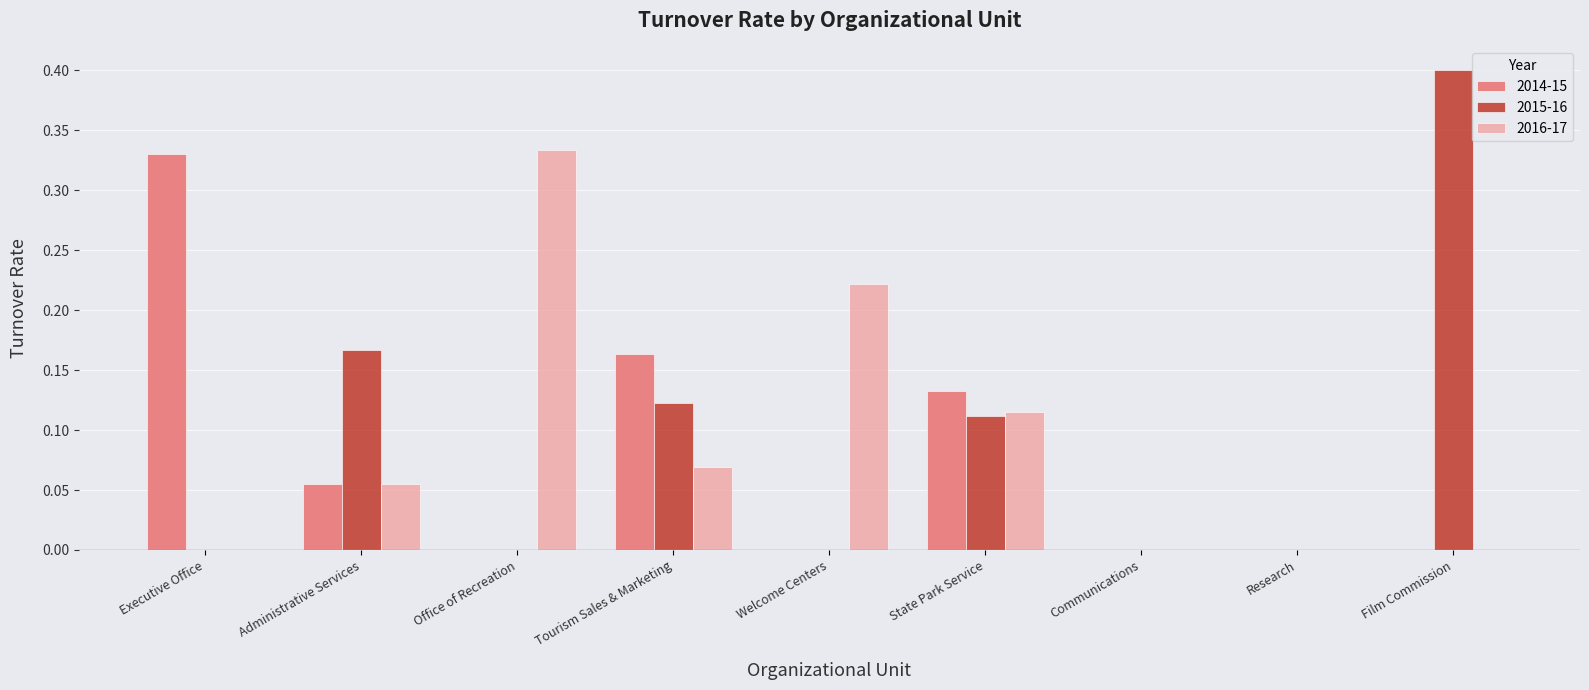

How many series are shown in this chart?

3